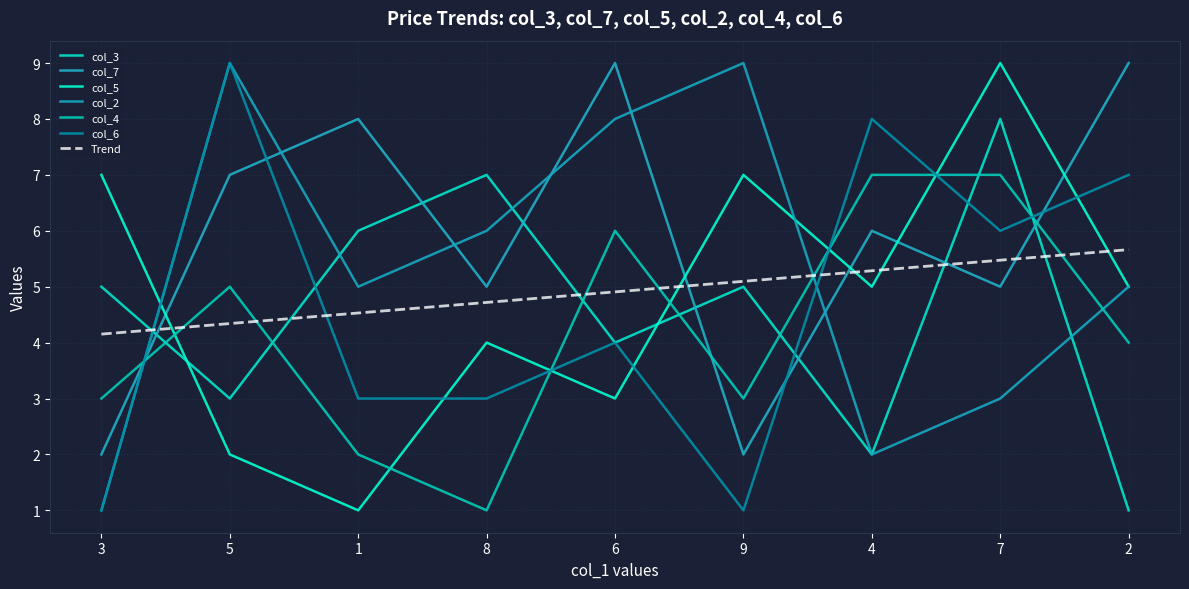

Where do col_3 and col_6 first cross each other?

3 and 5